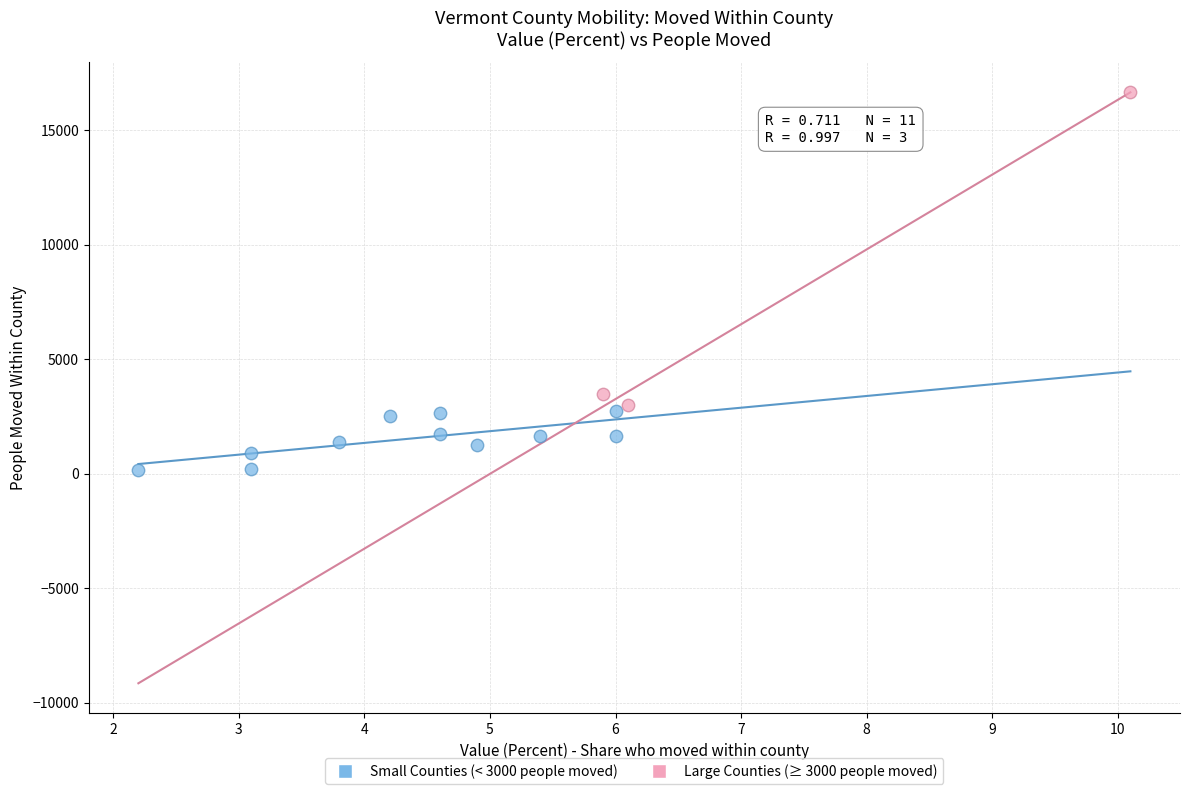

Which series has the widest spread of Y values?

Large Counties (≥ 3000 people moved)